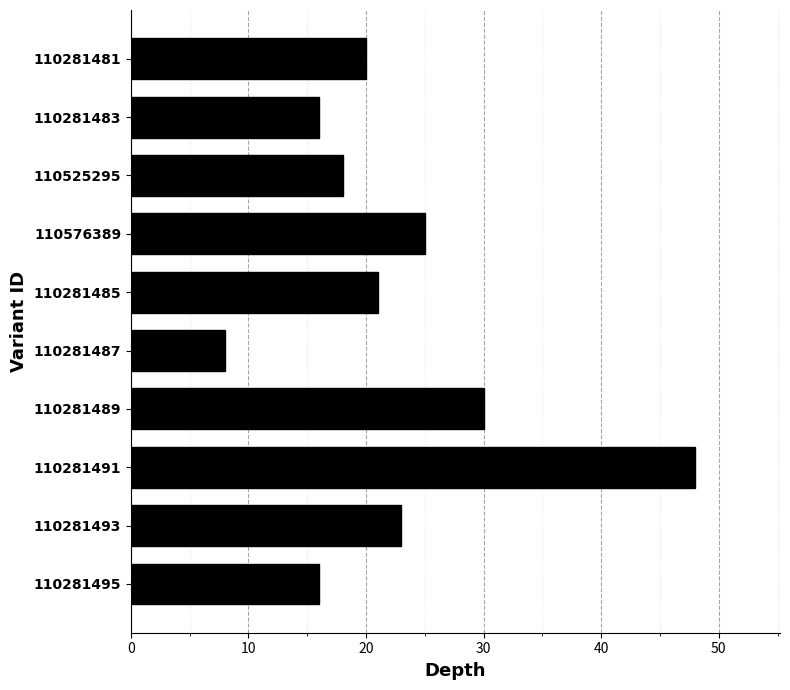

Which has a higher value, 110281493 or 110281495?

110281493